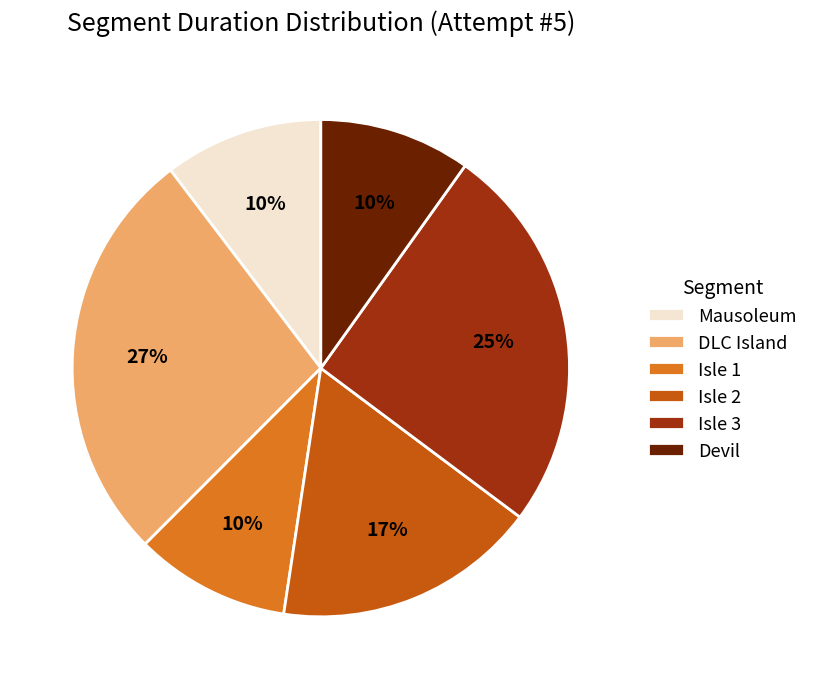

To the nearest percent, what portion does Isle 1 represent?

10%